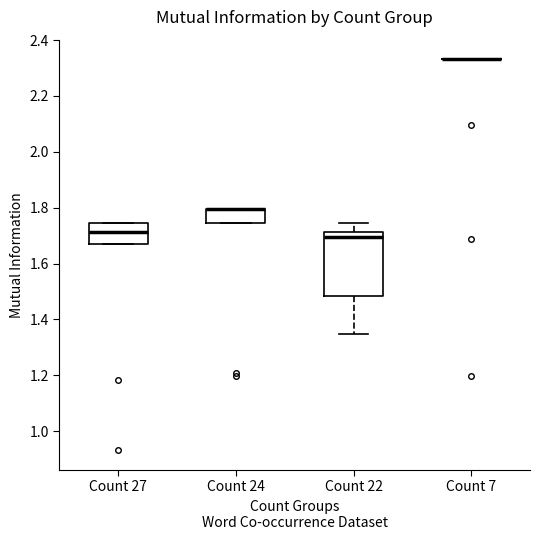

Where is the upper edge of the box for Count 27 on the y-axis? The values are not printed on the chart, so give them approximately, as read against the axis.

1.74